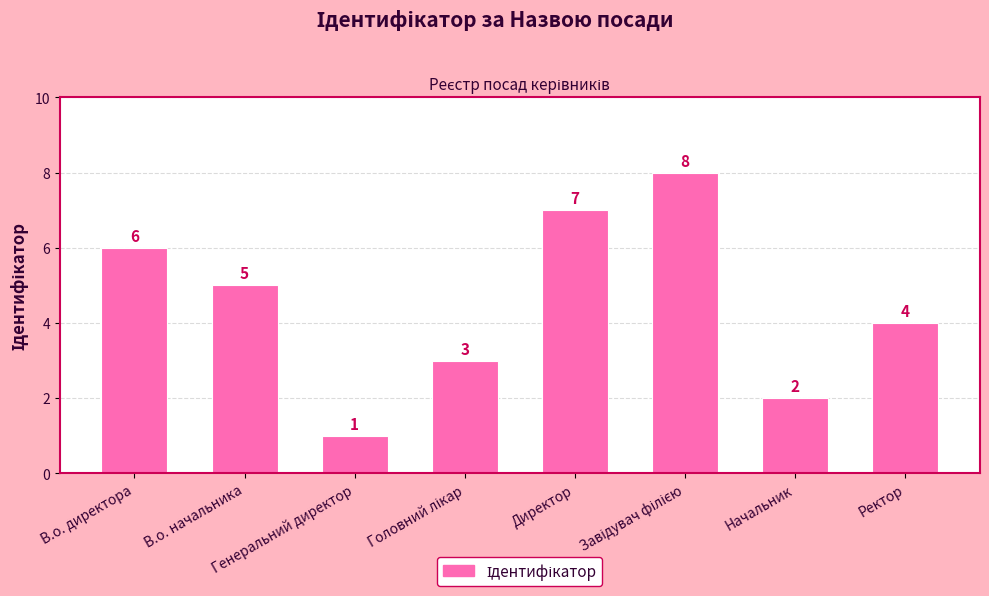

What is the sum of all values?

36